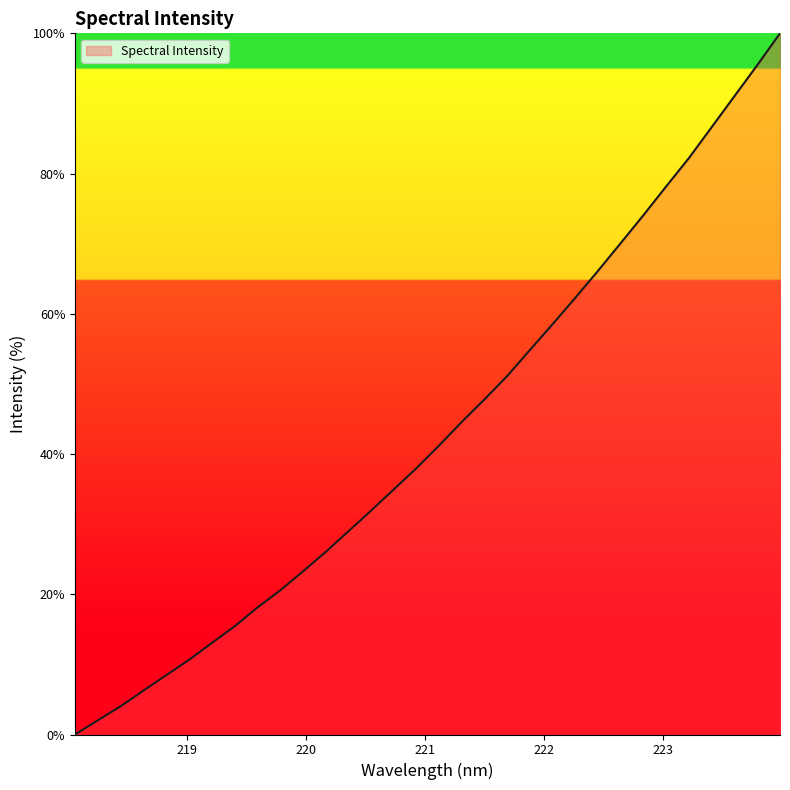

What is the greatest value displayed?

100.0